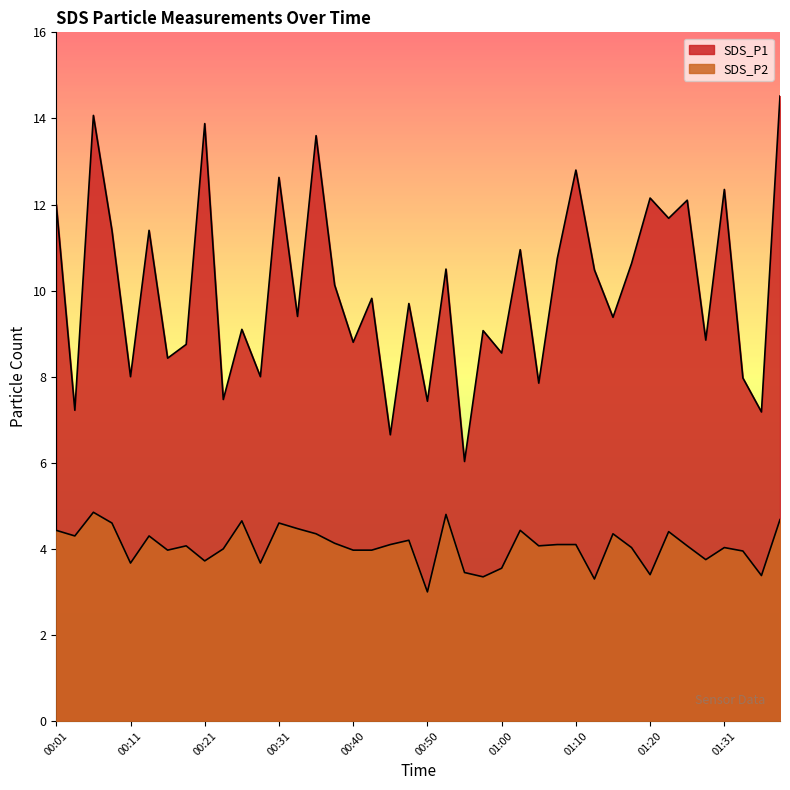

How many data points in SDS_P2 are above 4?

24